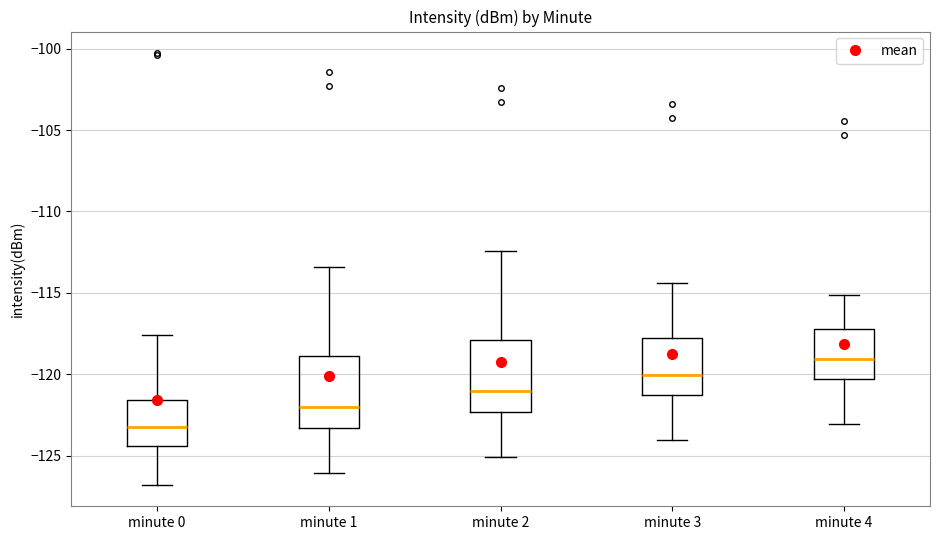

Where is the lower edge of the box for minute 4 on the y-axis? The values are not printed on the chart, so give them approximately, as read against the axis.

-120.5